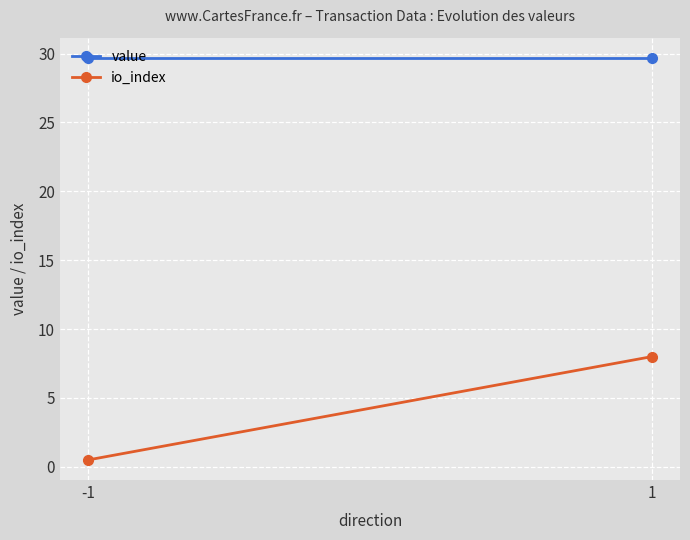

What is the sum of all io_index values?

8.5